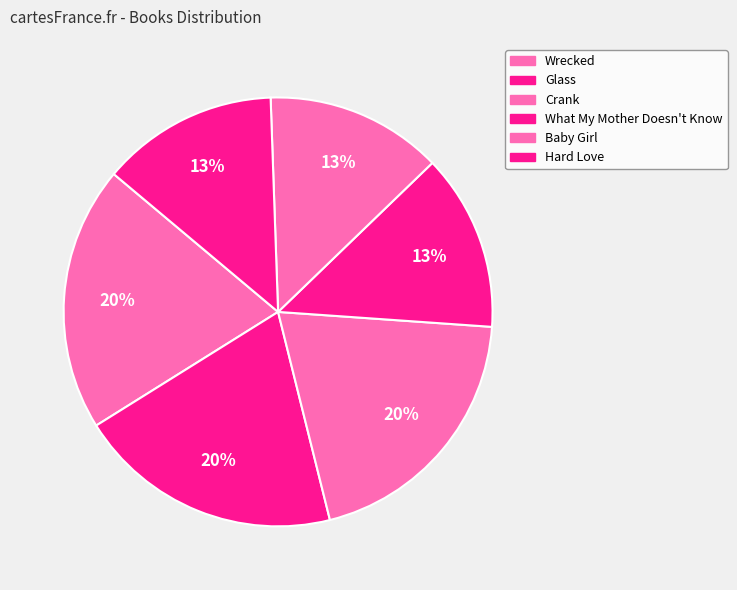

Is there any slice that represents more than half of the pie?

No